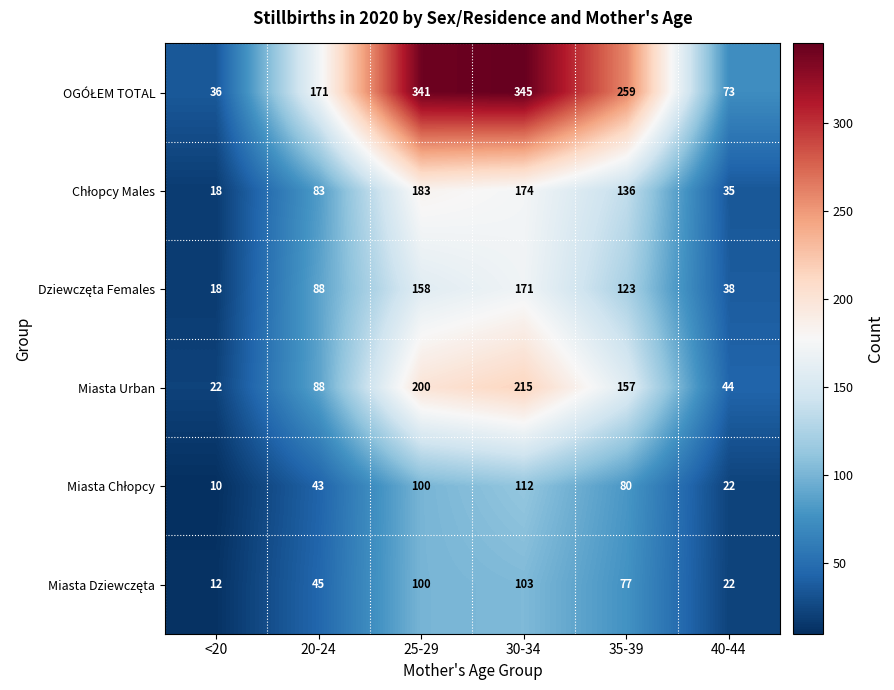

What is the difference between the highest and lowest values at 25-29?

241